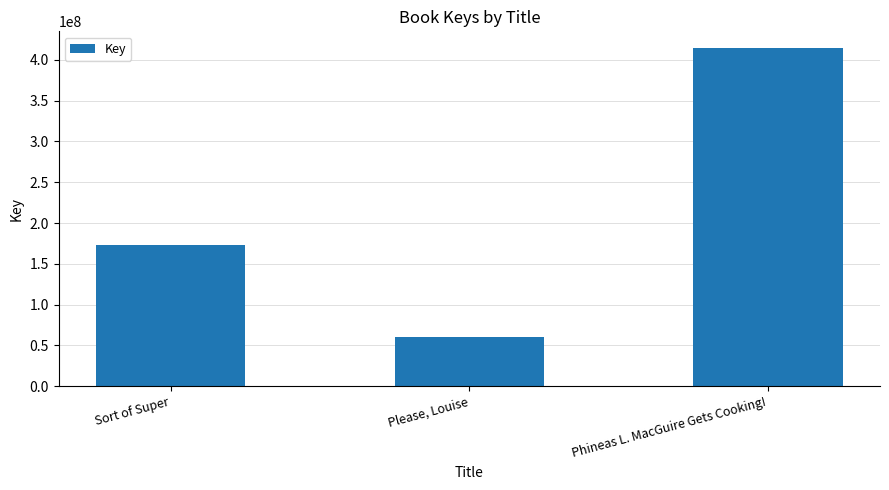

How many values are between 60604334 and 414217732?

3